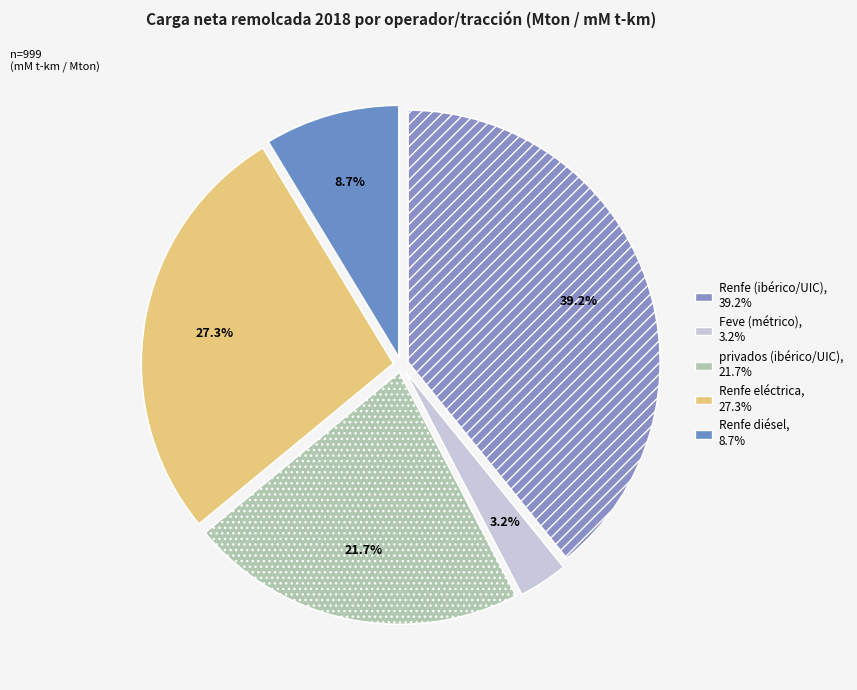

Between privados (ibérico/UIC) and Feve (métrico), which is larger?

privados (ibérico/UIC)